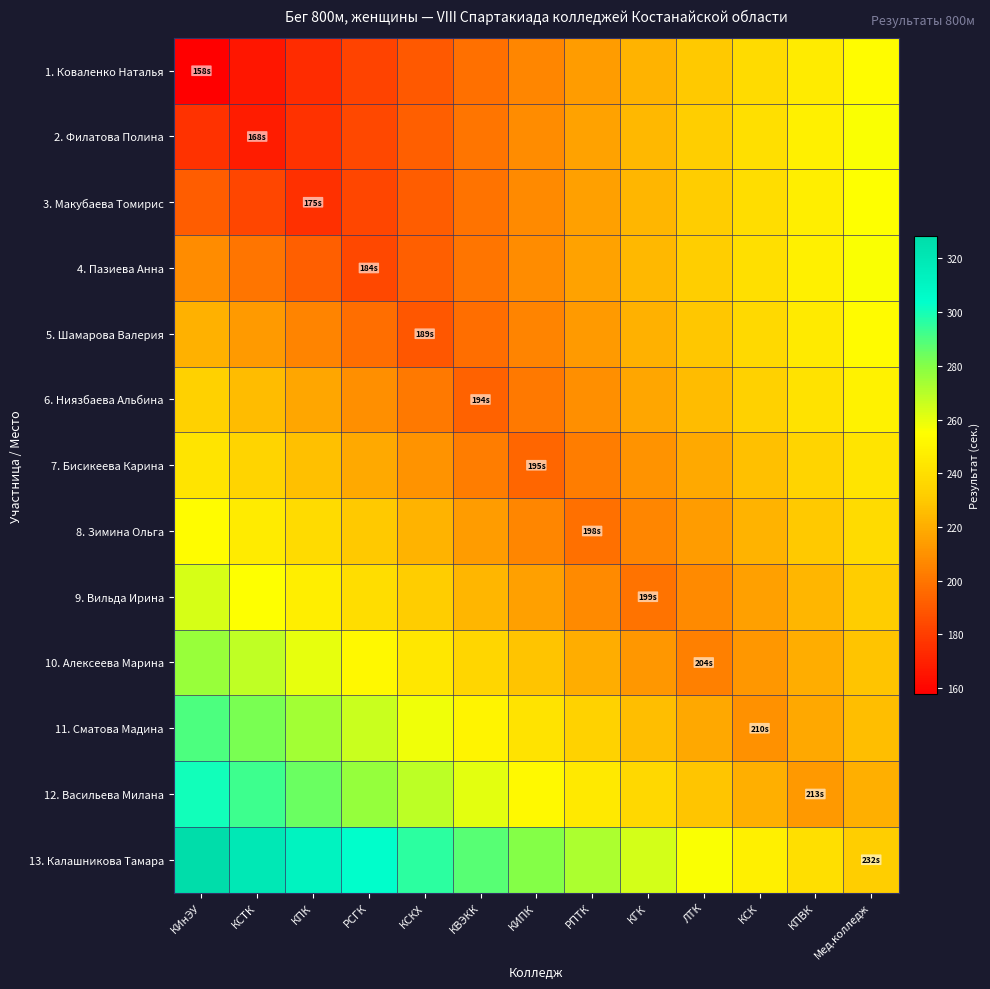

What is the maximum value shown in the chart?

328.3